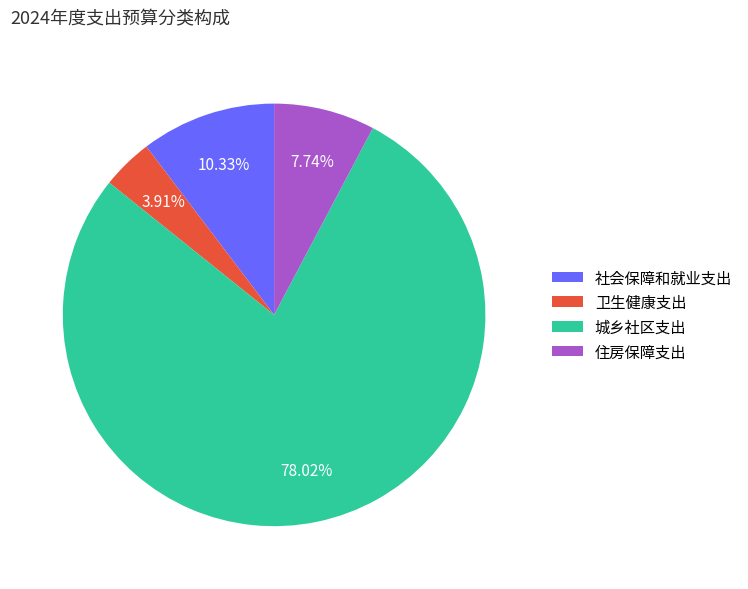

Between 卫生健康支出 and 住房保障支出, which is larger?

住房保障支出